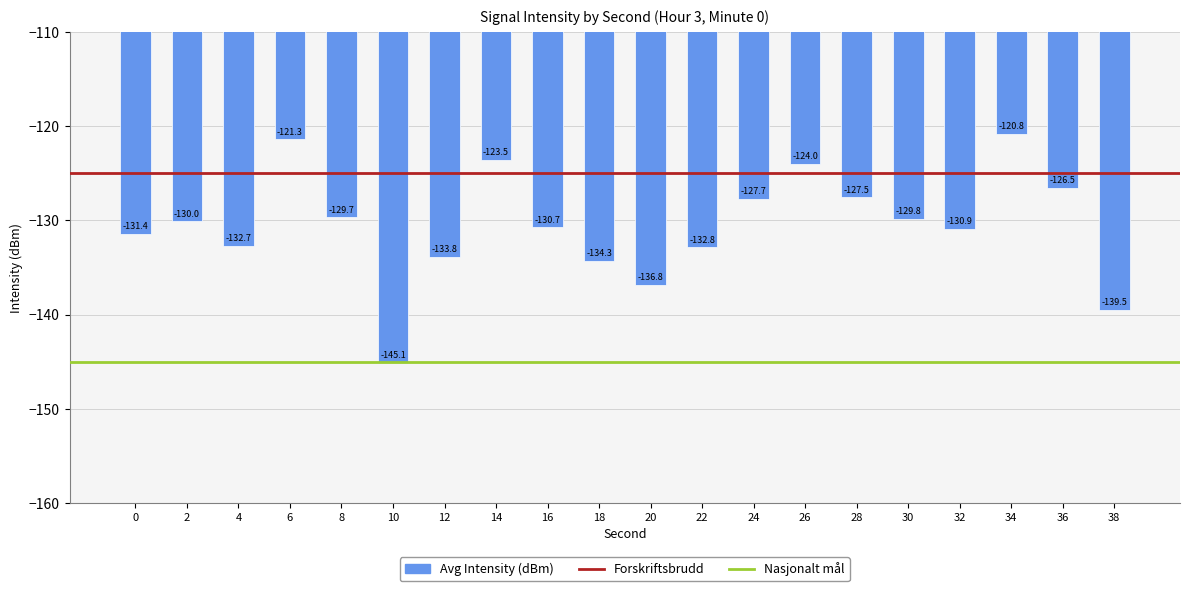

Reading left to right, list all the values displayed in this chart.

-131.4	-130.0	-132.7	-121.3	-129.7	-145.1	-133.8	-123.5	-130.7	-134.3	-136.8	-132.8	-127.7	-124.0	-127.5	-129.8	-130.9	-120.8	-126.5	-139.5